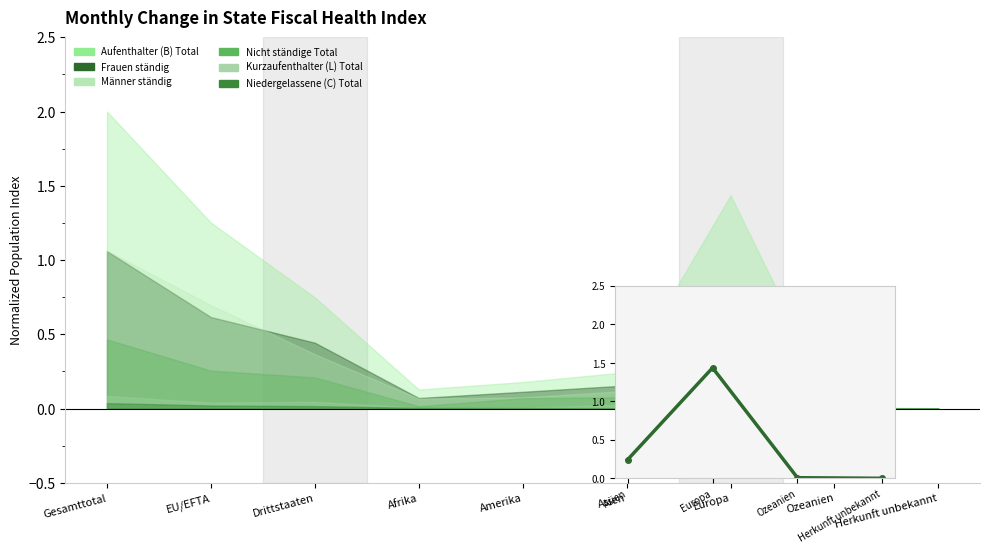

What is the label of the 1st point from the left?

Asien